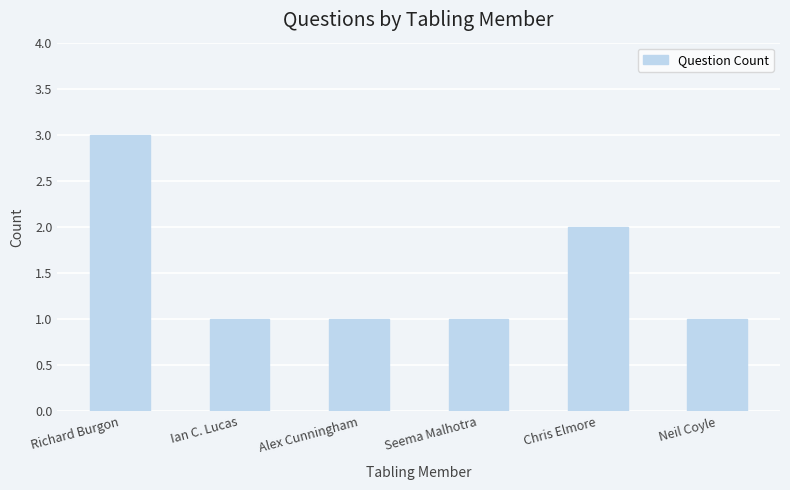

What is the change in value from Ian C. Lucas to Chris Elmore?

+1